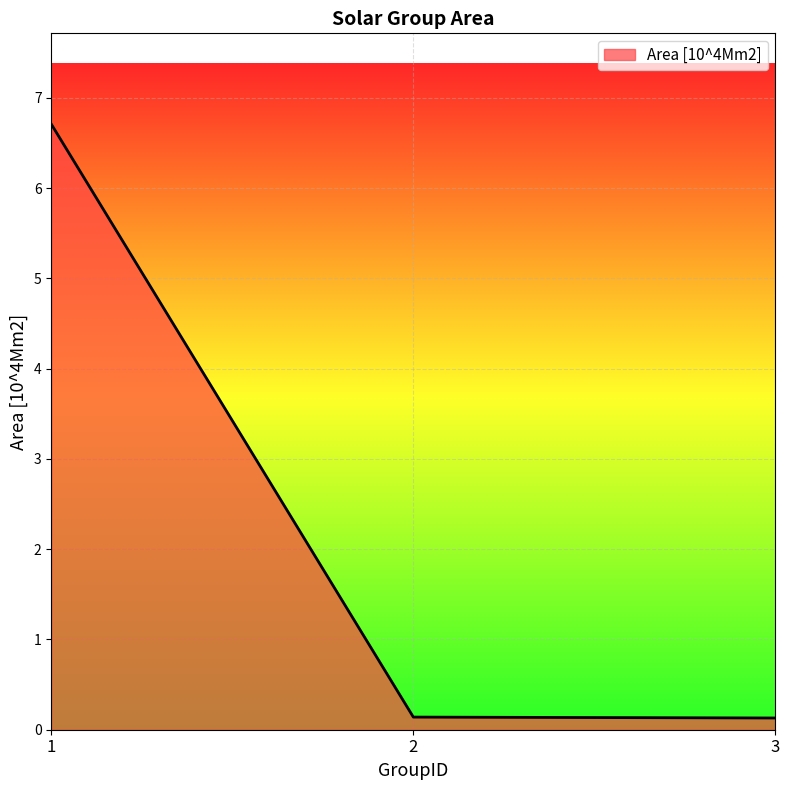

How many lines are shown in the chart?

1